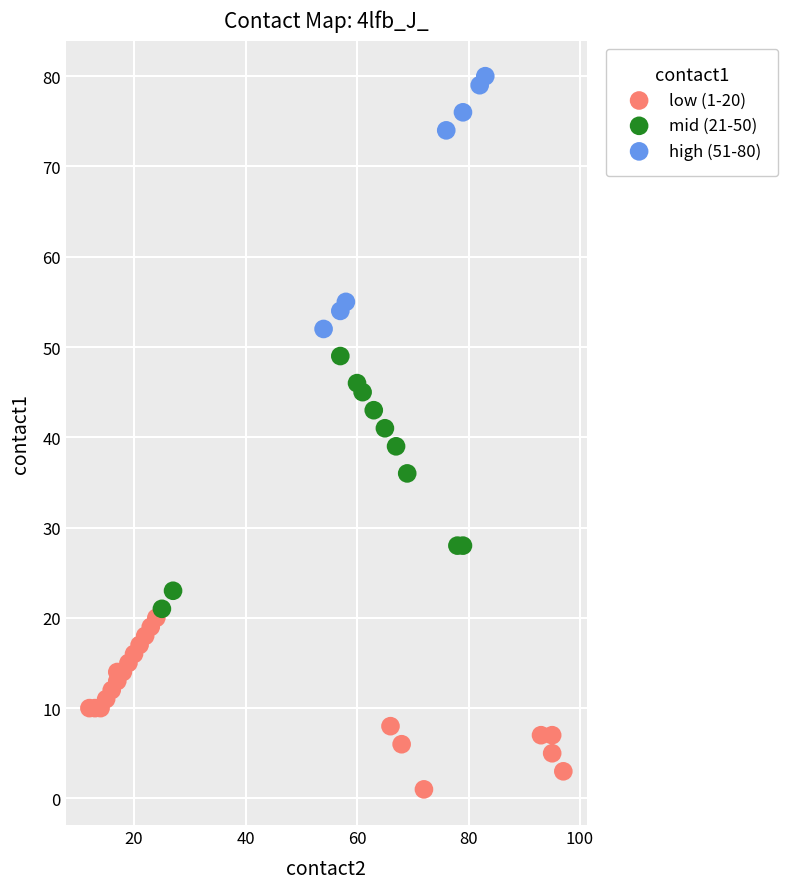

Which series contains the lowest Y value?

low (1-20)